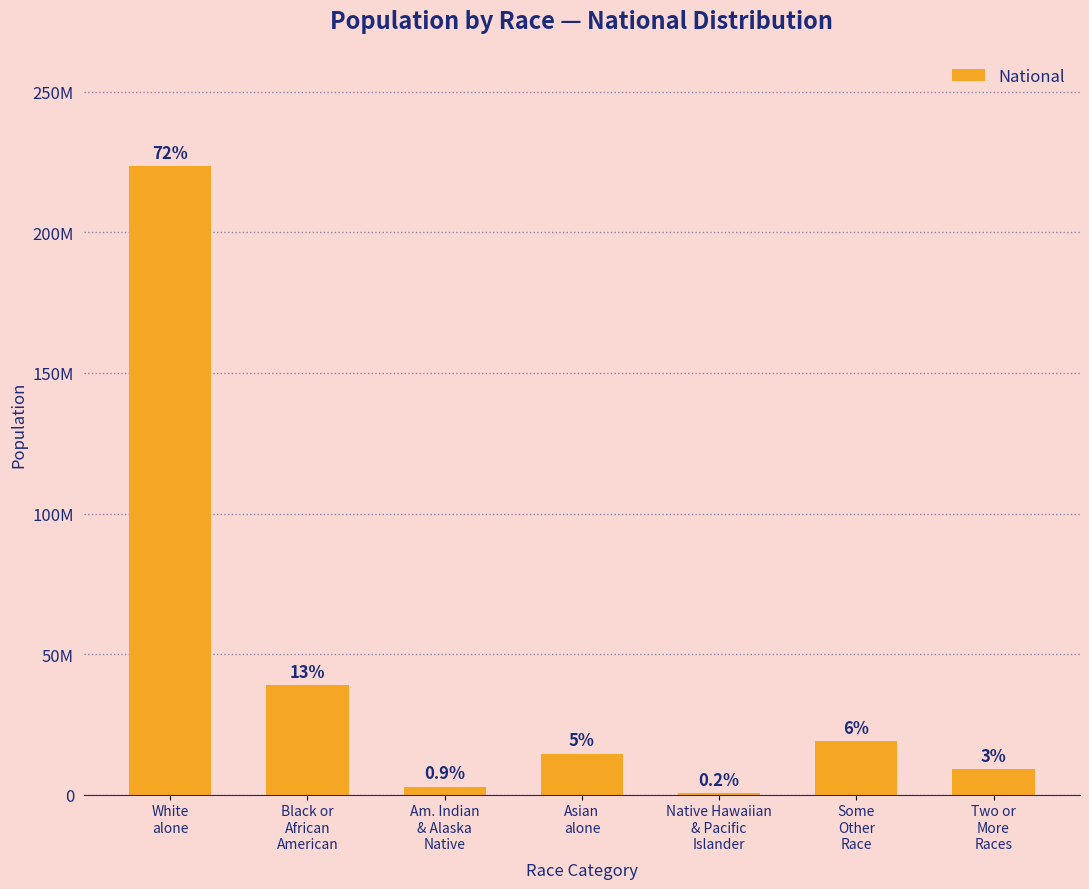

Does the chart contain any negative values?

No